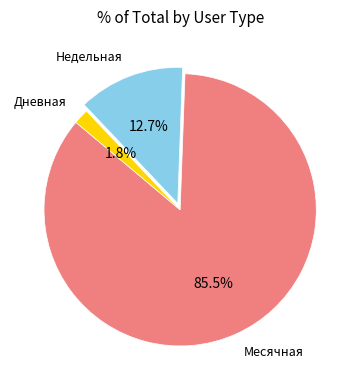

To the nearest percent, what is the difference between the largest and smallest slice percentages?

84%